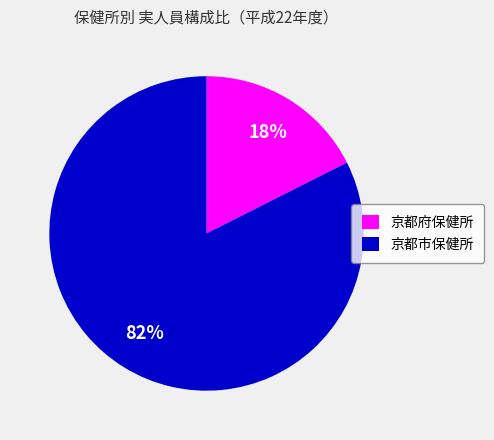

Which slice is the largest?

京都市保健所